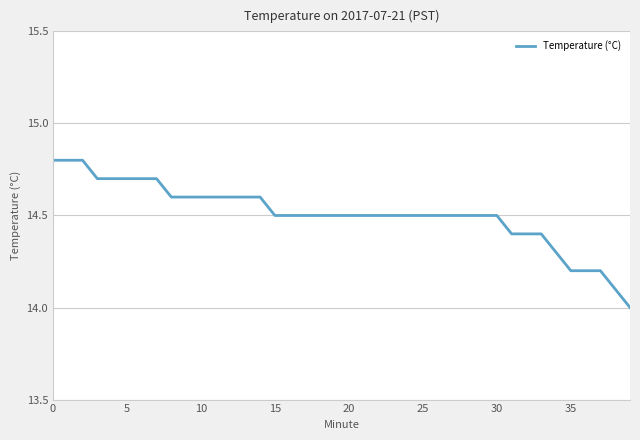

What is the maximum value shown in the chart?

14.8